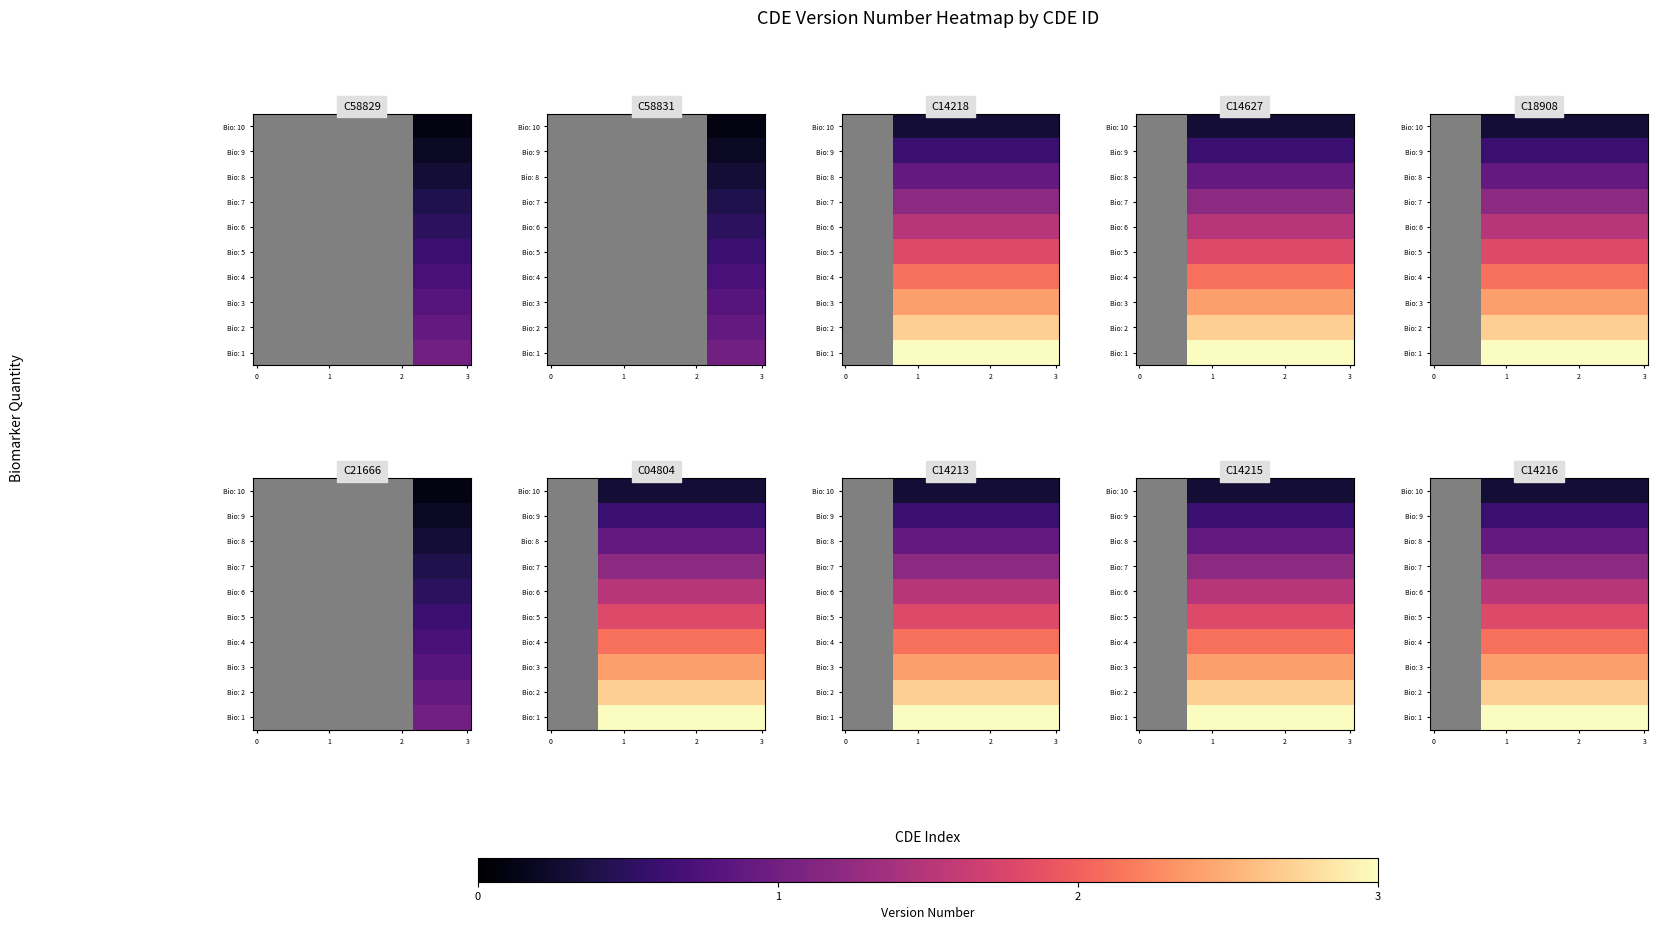

List the series in order of their overall mean, highest first.

Bio: 10, Bio: 9, Bio: 8, Bio: 7, Bio: 6, Bio: 5, Bio: 4, Bio: 3, Bio: 2, Bio: 1